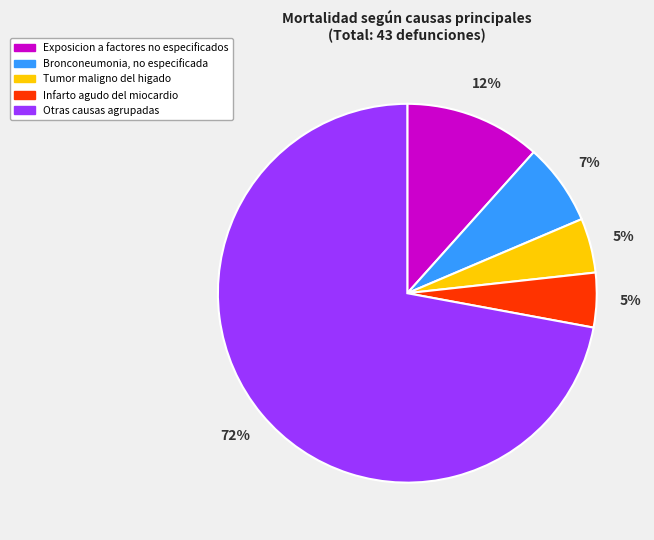

Count the number of slices in the pie.

5